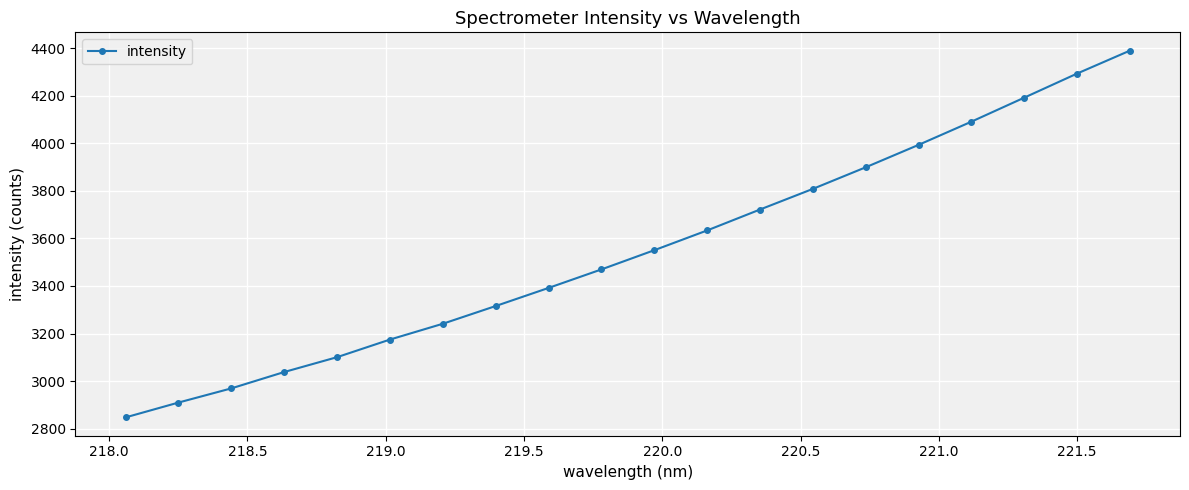

What is the minimum value shown in the chart?

2847.3